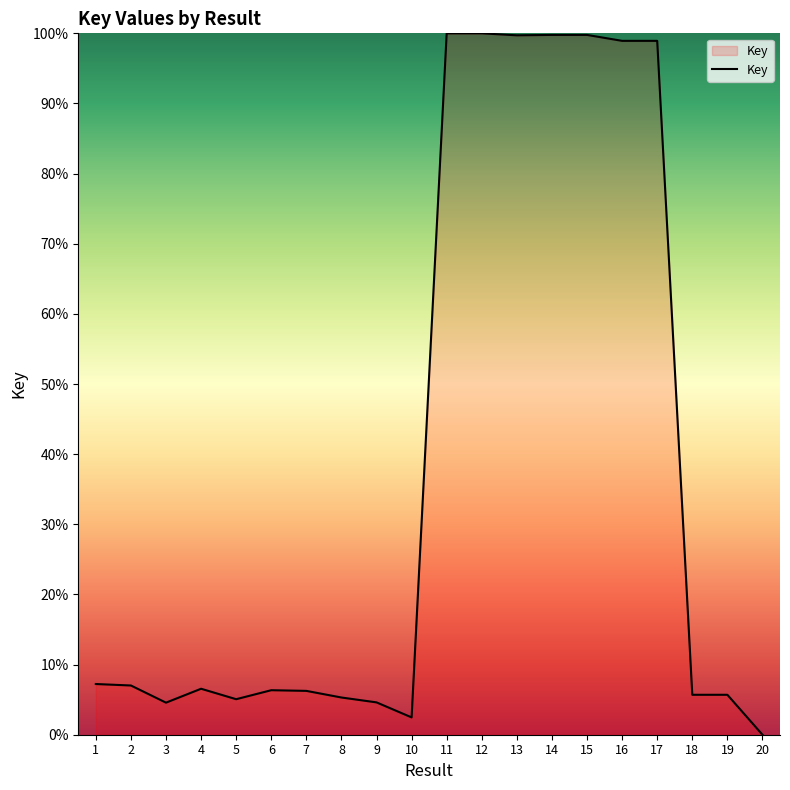

What is the sum of all values?

763.9